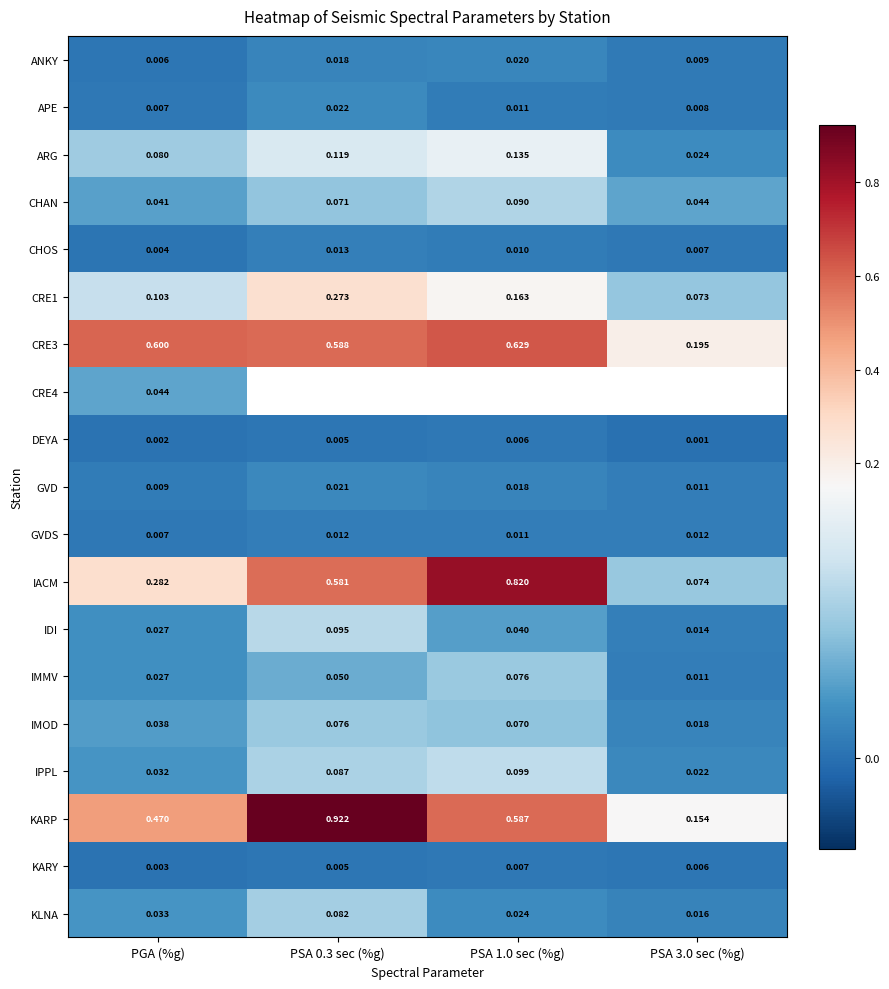

List the labels in order of IMOD value, largest first.

PSA 0.3 sec (%g), PSA 1.0 sec (%g), PGA (%g), PSA 3.0 sec (%g)